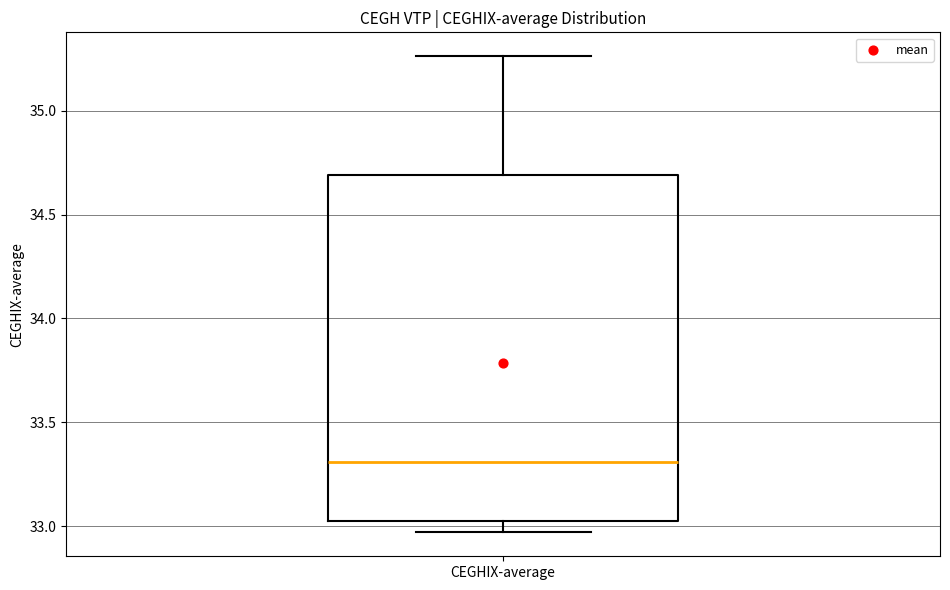

Transcribe this box plot: give where the median line is, the range the box spans, and where the two whiskers end, as read against the y-axis. The values are not printed on the chart, so give them approximately, as read against the axis.

median 33.30, box 33.05 to 34.70, whiskers 32.95 to 35.25